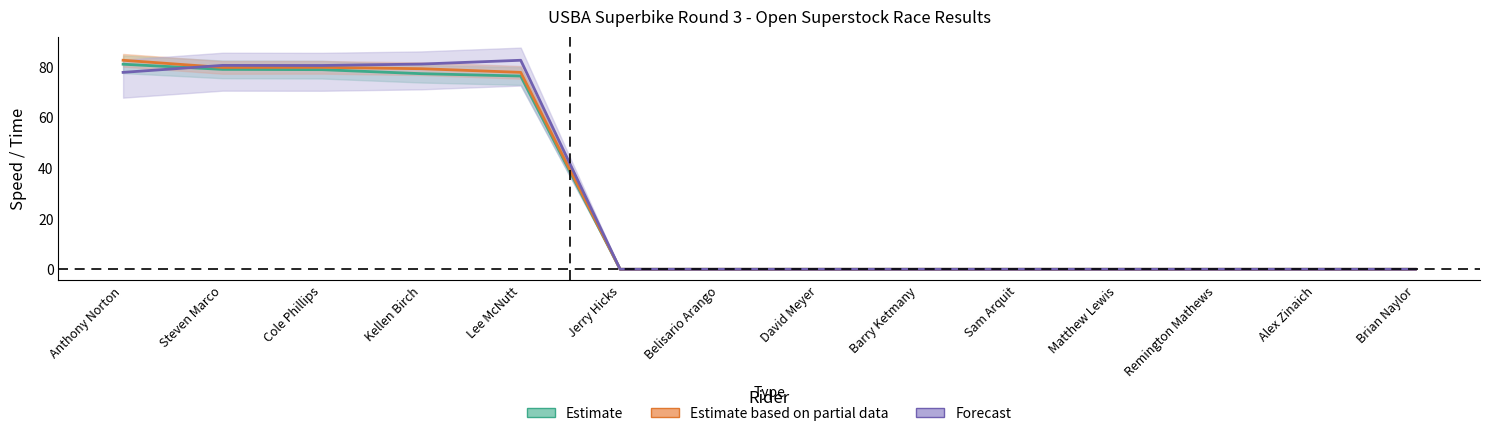

At which category does the chart reach its peak across all series?

Anthony Norton